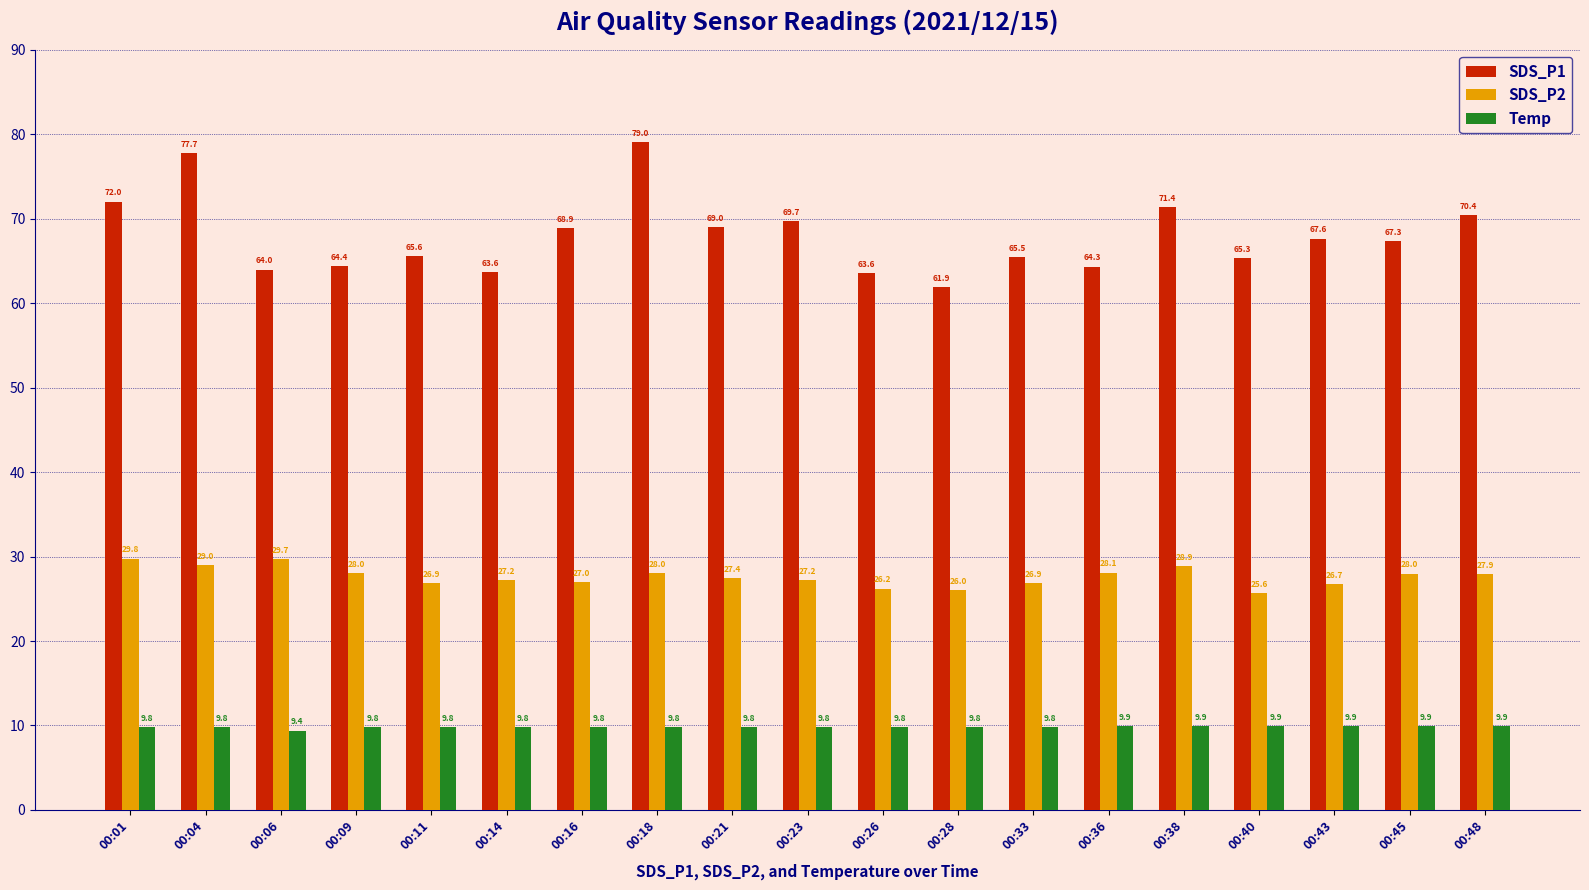

Which series has the largest total across all categories?

SDS_P1